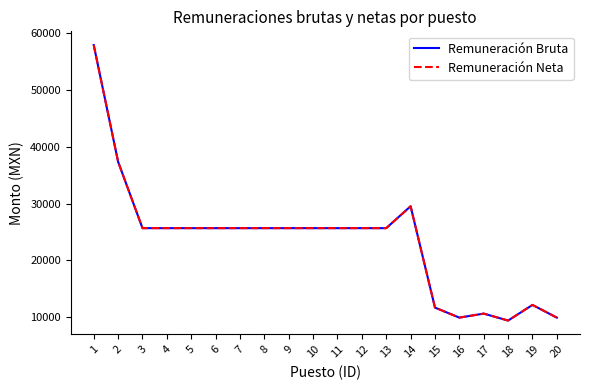

Reading left to right, what are all the values shown in this chart?

Remuneración Bruta: 57942.1	37372.0	25674.0	25674.0	25674.0	25674.0	25674.0	25674.0	25674.0	25674.0	25674.0	25674.0	25674.0	29533.2	11669.9	9899.3	10609.0	9381.5	12139.9	9899.3
Remuneración Neta: 57942.1	37372.0	25674.0	25674.0	25674.0	25674.0	25674.0	25674.0	25674.0	25674.0	25674.0	25674.0	25674.0	29533.2	11669.9	9899.3	10609.0	9381.5	12139.9	9899.3